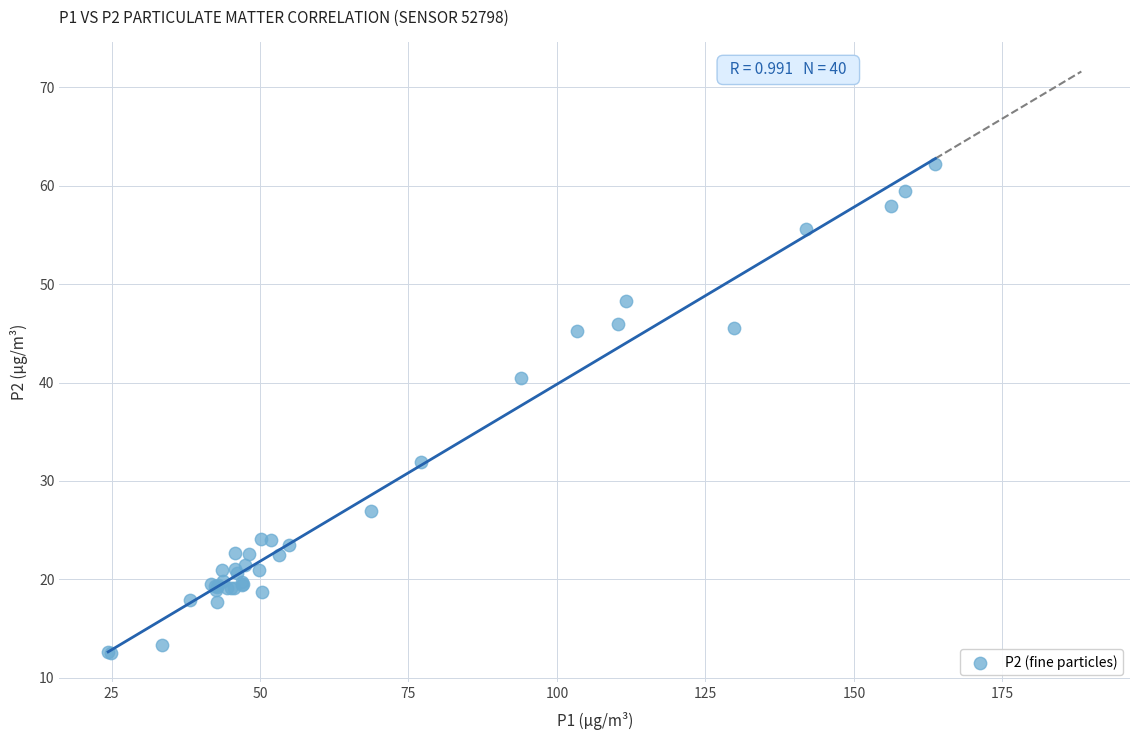

What Y value in the scatter plot is closest to 37?

40.5